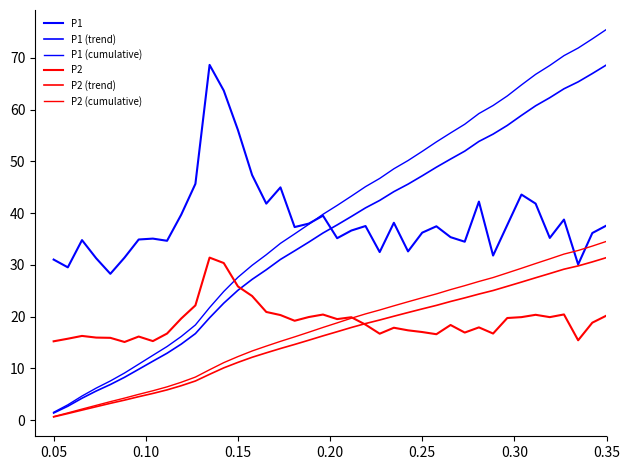

Does the chart display data point markers on the line(s)?

No